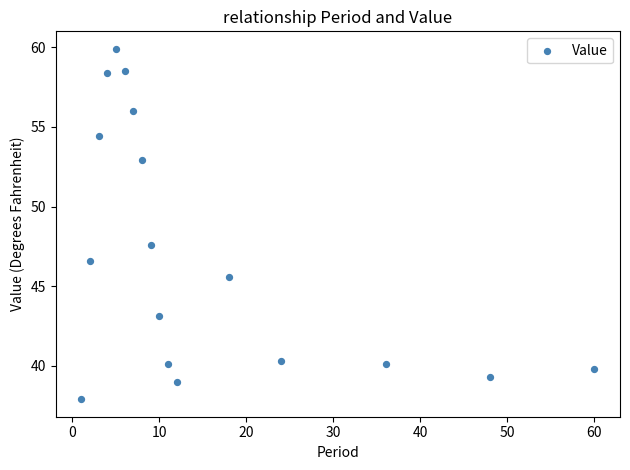

What Y value in the scatter plot is closest to 48?

47.6